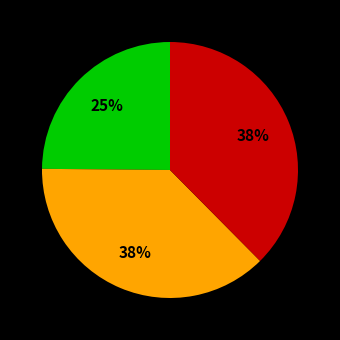

To the nearest percent, what is the average slice percentage?

33%